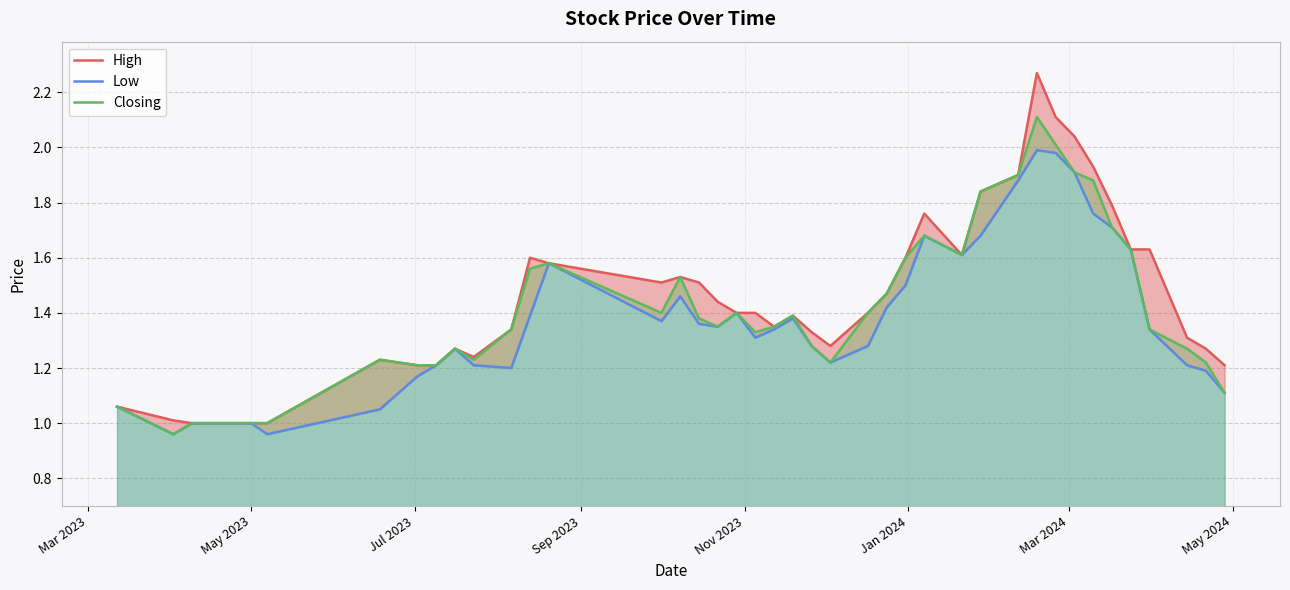

What is the sum of all High values?

58.7